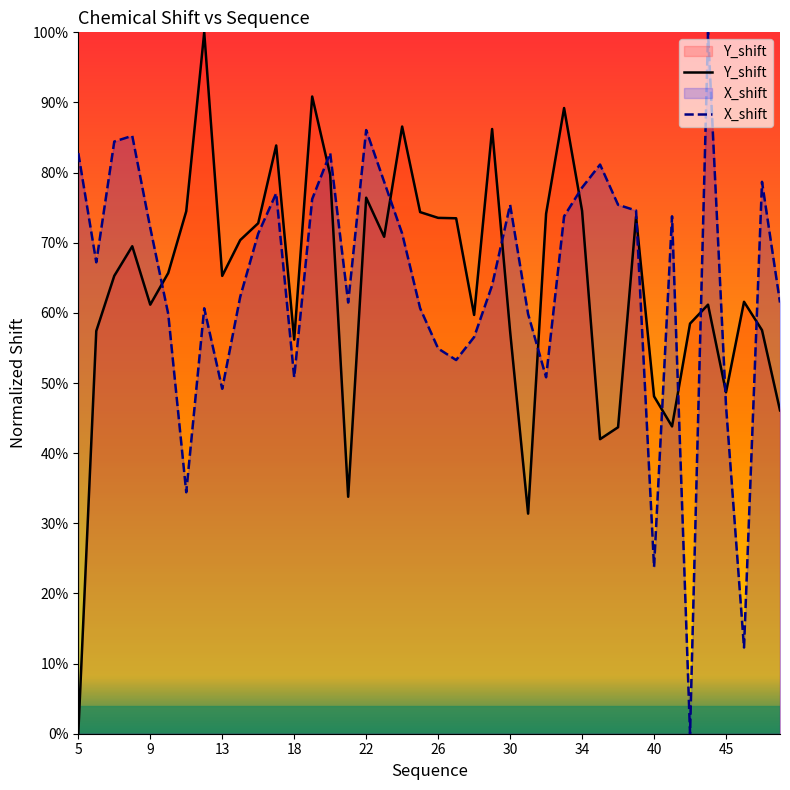

Which series has the largest total across all categories?

X_shift